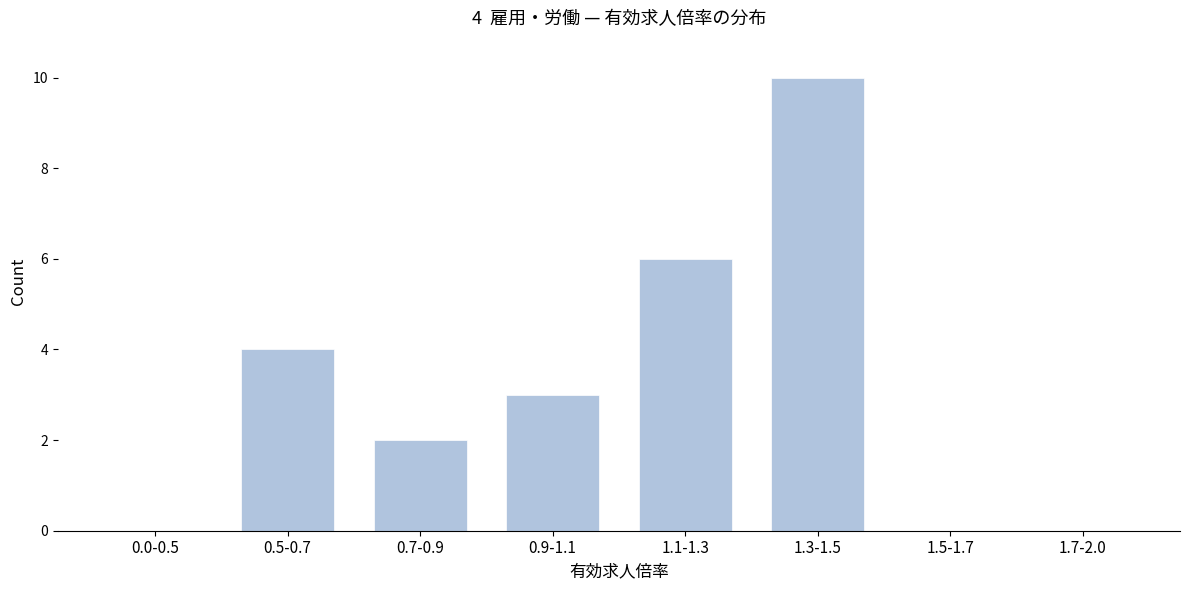

Reading left to right, extract all data points from this chart.

0.0-0.5=0	0.5-0.7=4	0.7-0.9=2	0.9-1.1=3	1.1-1.3=6	1.3-1.5=10	1.5-1.7=0	1.7-2.0=0